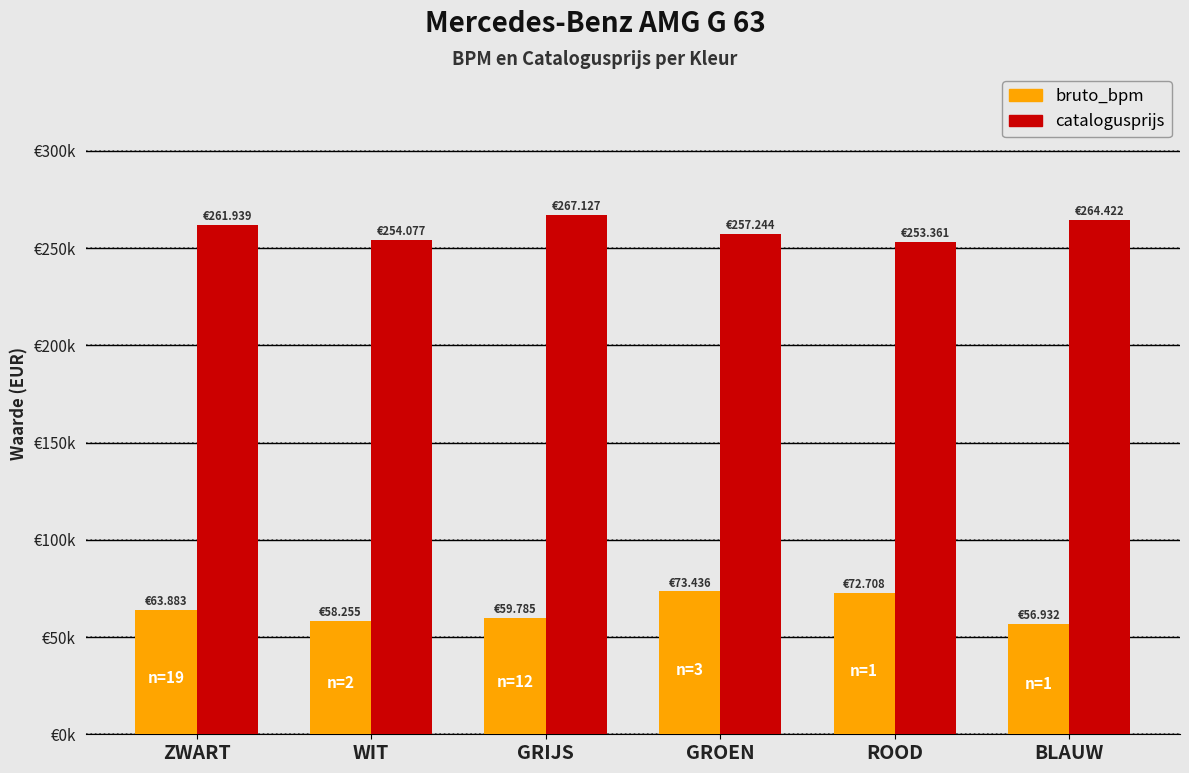

Which label corresponds to the largest value in the chart?

GRIJS